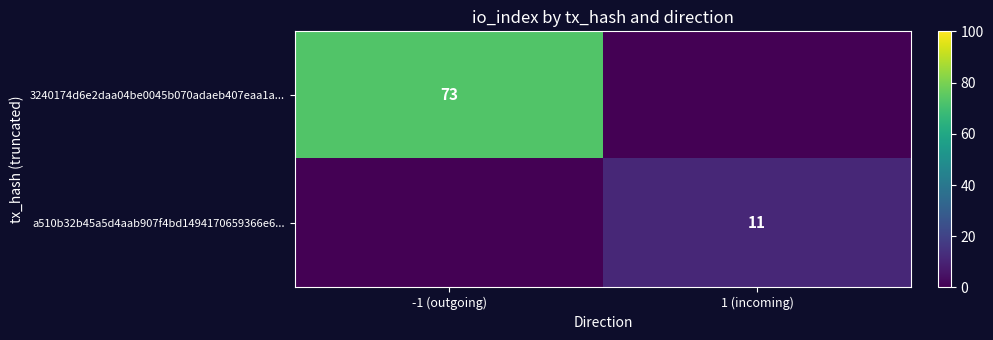

The value of a510b32b45a5d4aab907f4bd1494170659366e6... at 1 (incoming) is 17. True or false?

False